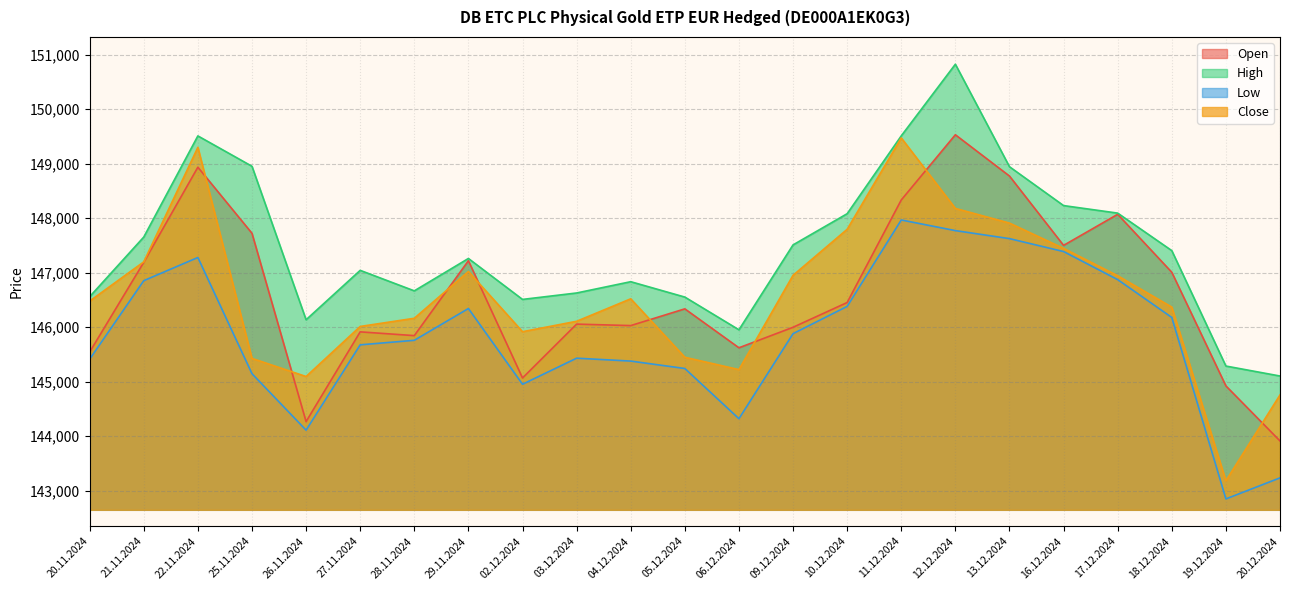

At 02.12.2024, list the series in order from smallest to largest.

Low, Open, Close, High